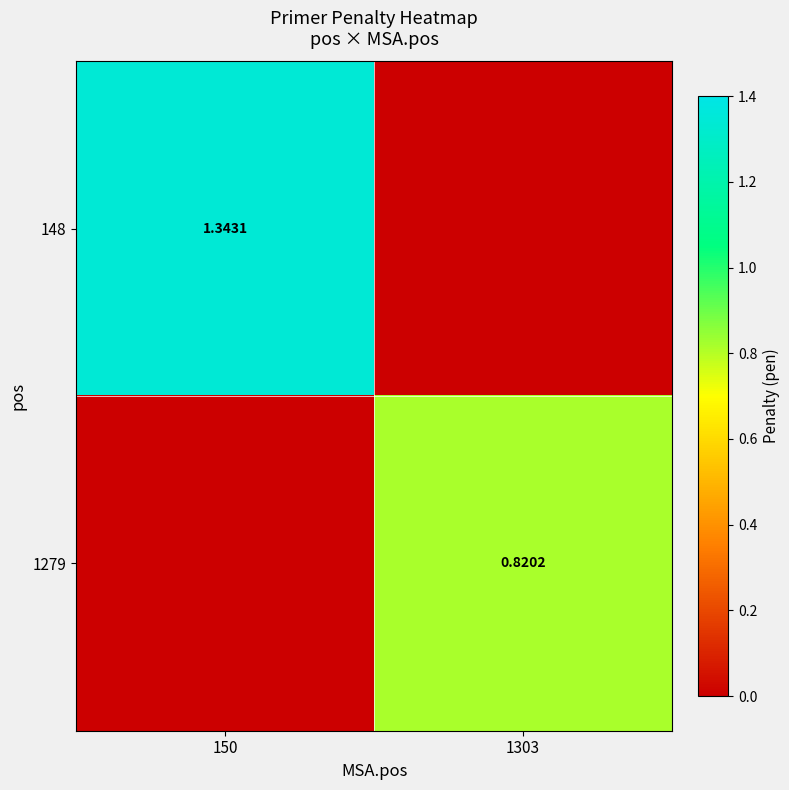

Count the 1279 values in the range 0 to 1.

2